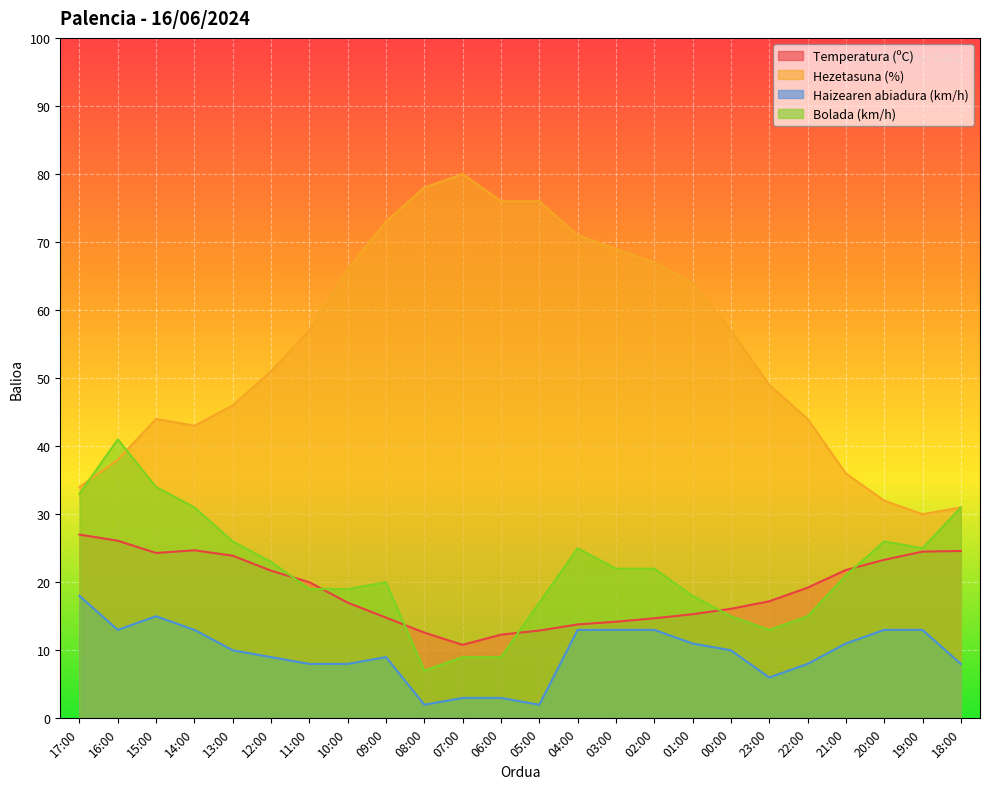

Rank the series by their maximum value, from lowest to highest.

Haizearen abiadura (km/h), Temperatura (ºC), Bolada (km/h), Hezetasuna (%)